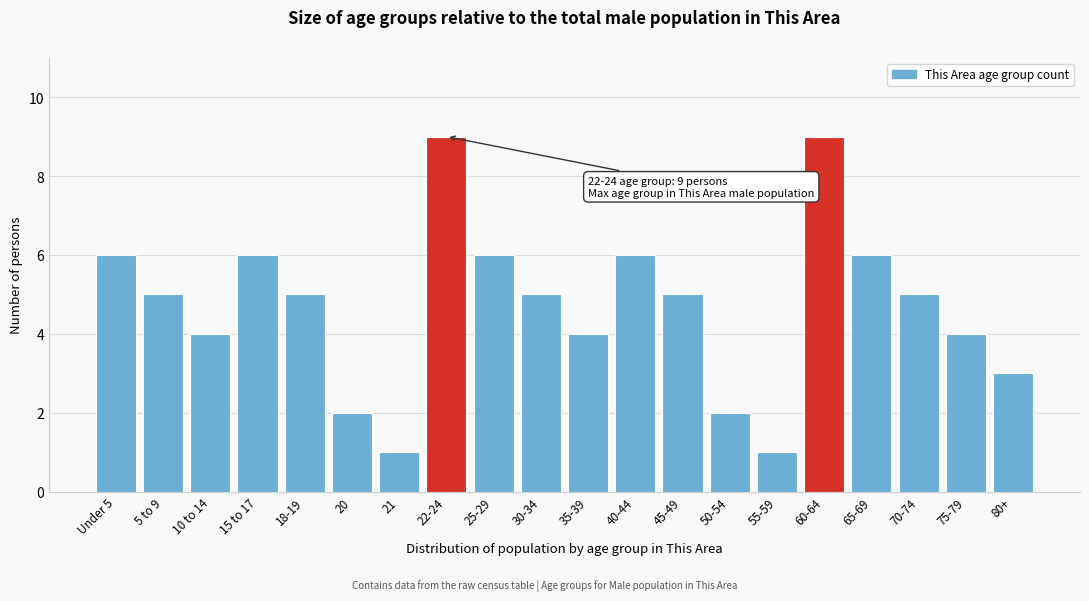

Reading right to left, extract all data points from this chart.

3	4	5	6	9	1	2	5	6	4	5	6	9	1	2	5	6	4	5	6